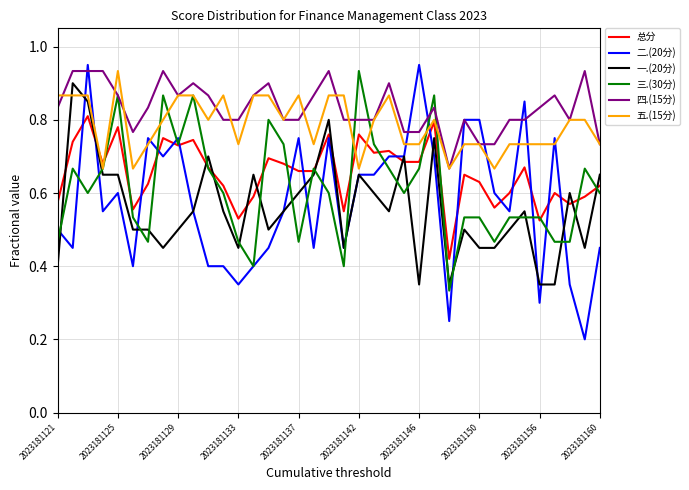

Which series has the largest range (max minus min)?

二.(20分)